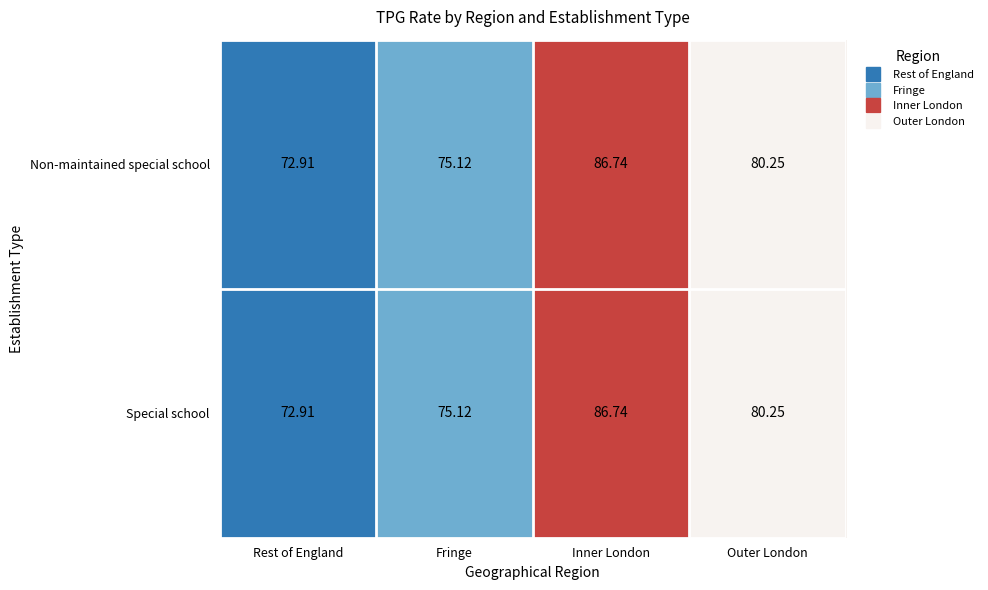

At which label is Special school closest to 79?

Outer London